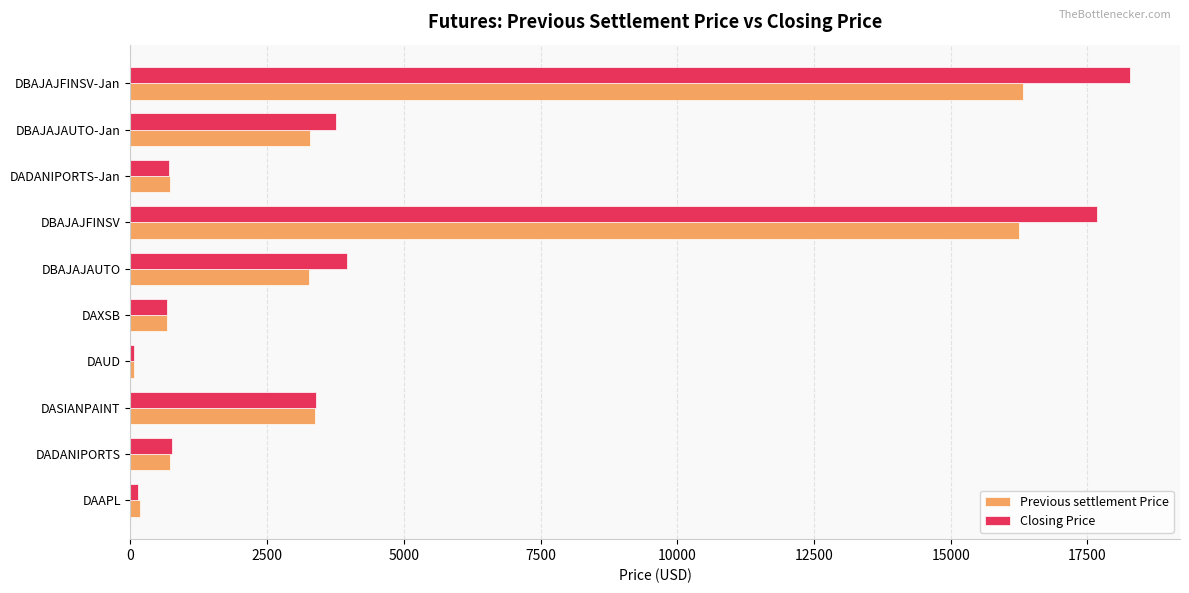

The value of Previous settlement Price at DBAJAJFINSV-Jan is 4210.3. True or false?

False